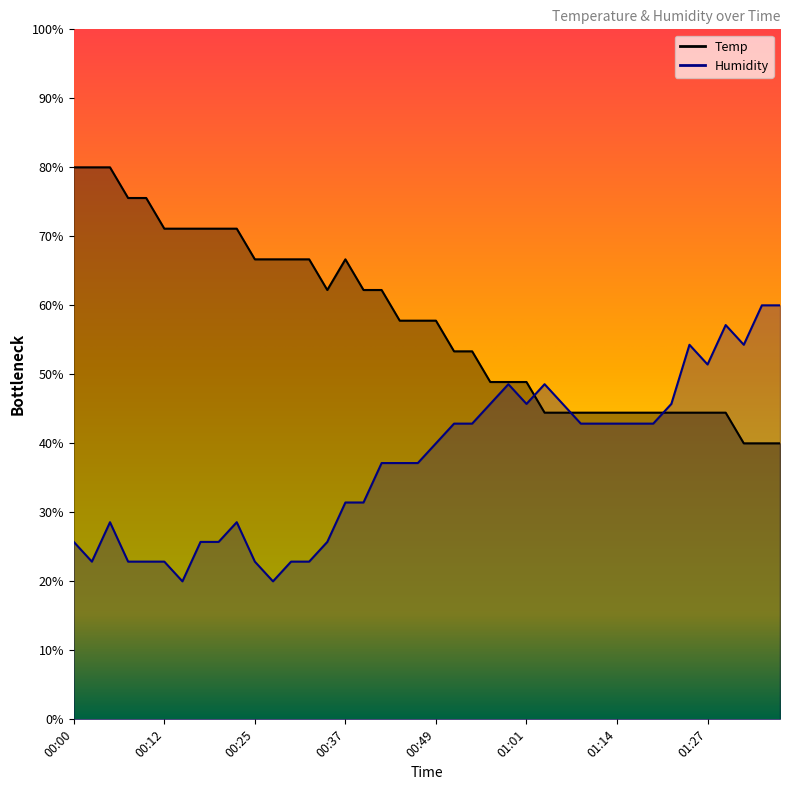

At which category does Humidity reach its first local valley?

00:02